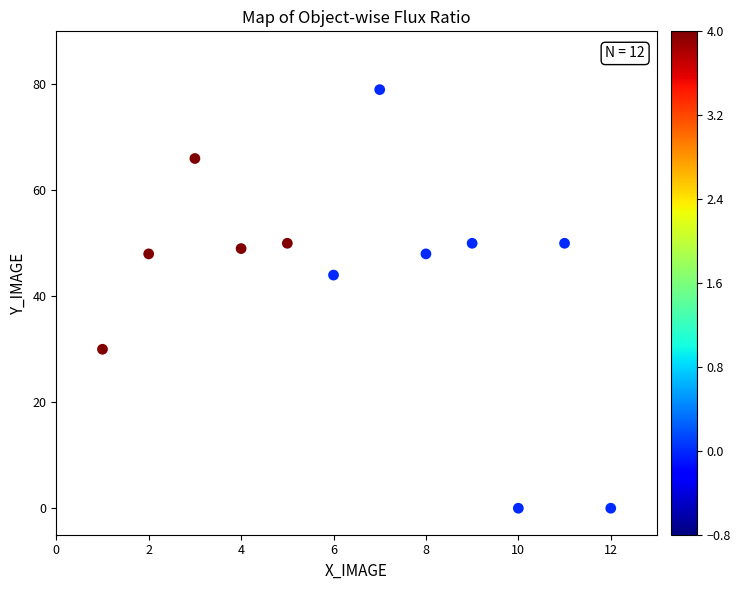

What is the range of X values (max minus min)?

11